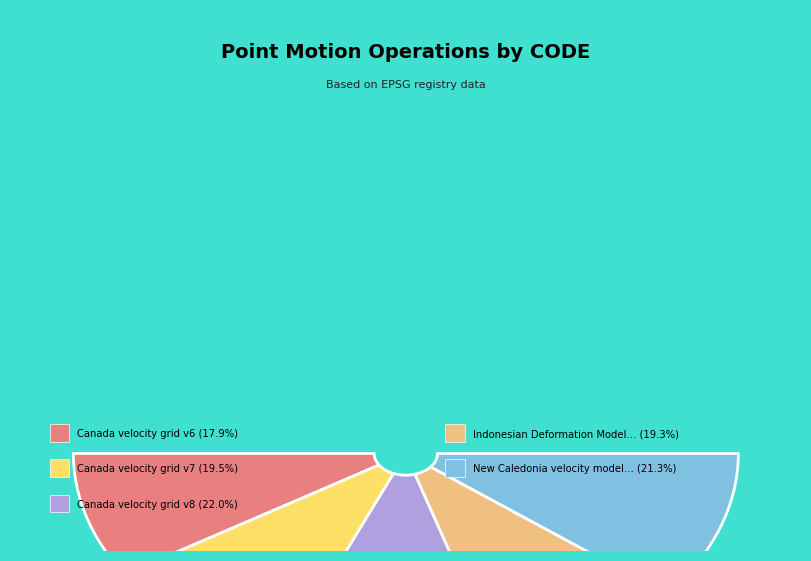

To the nearest percent, what is the difference between the largest and smallest slice percentages?

4%